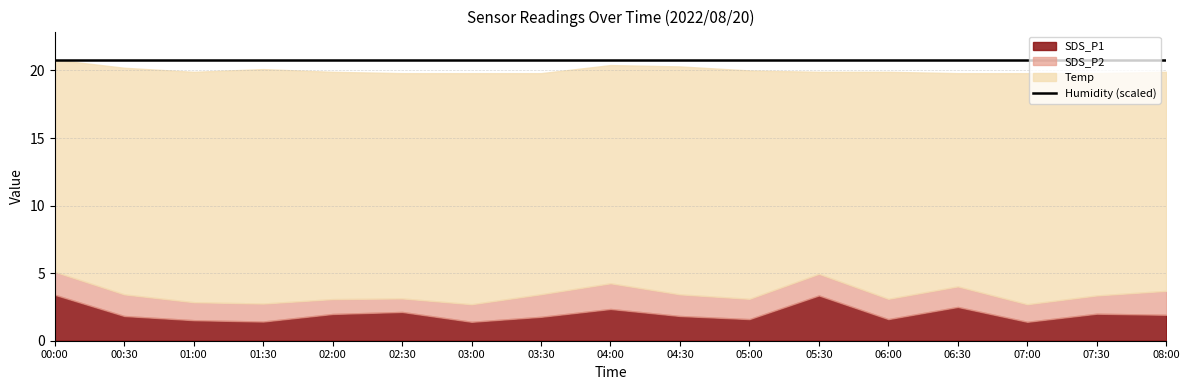

True or false: Humidity has a value of 166.2 at 04:00.

False